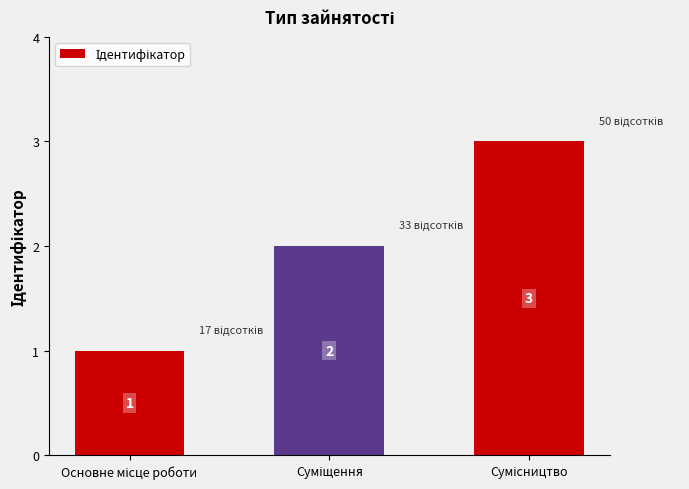

What is the greatest value displayed?

3